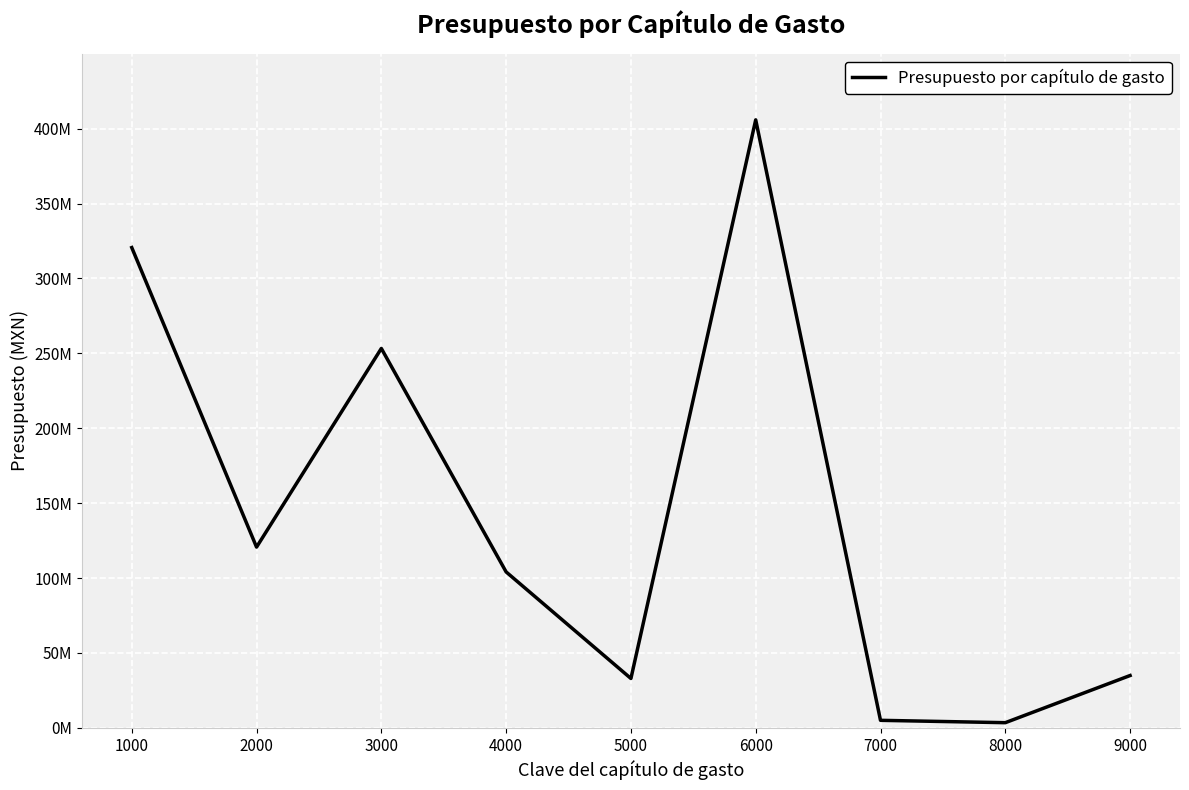

Which category has the highest value across all series?

6000